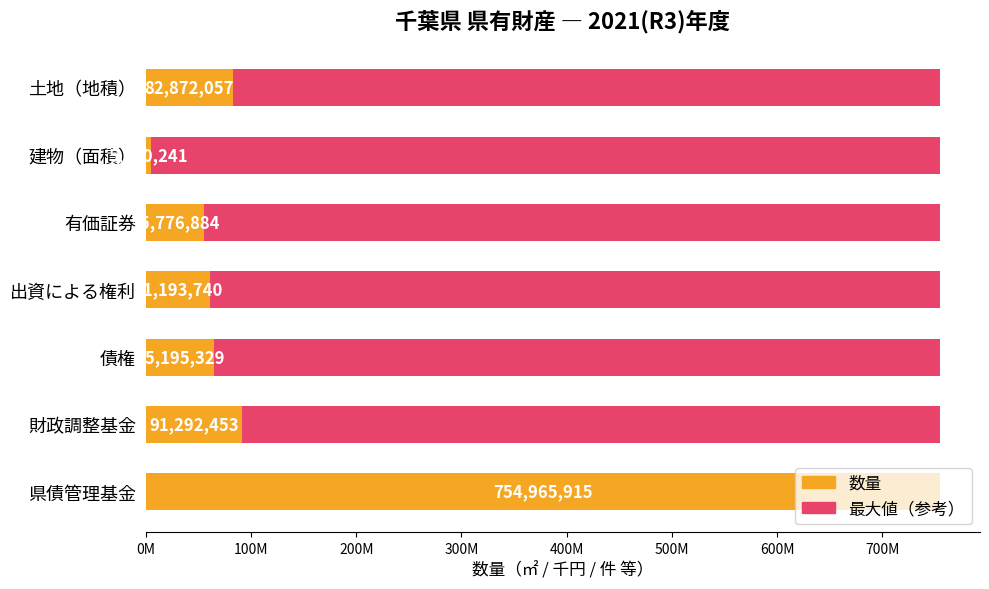

Is it true that 数量 equals 25555239.6 at 債権?

False